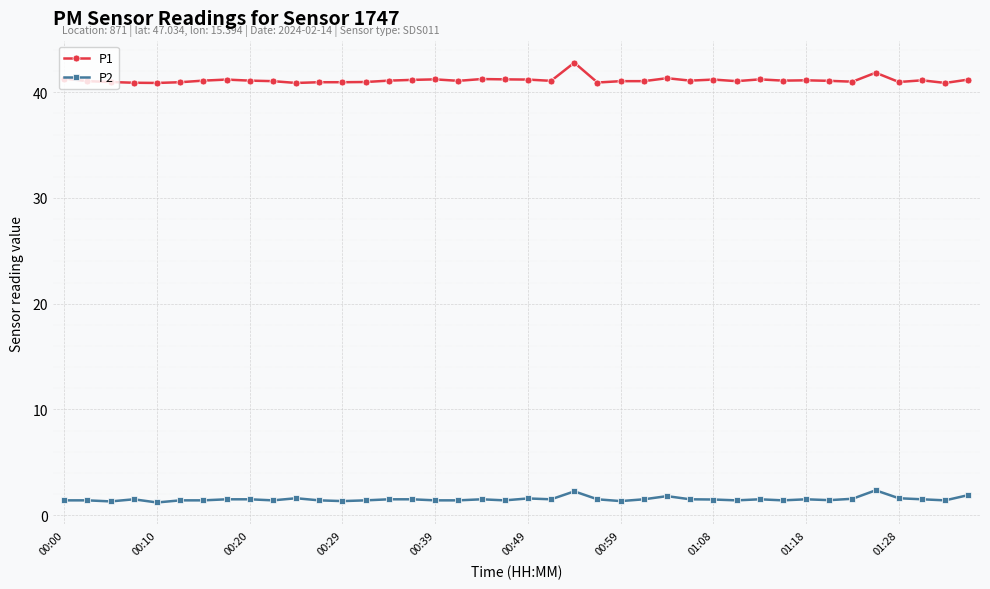

Does the chart have visible grid lines?

Yes